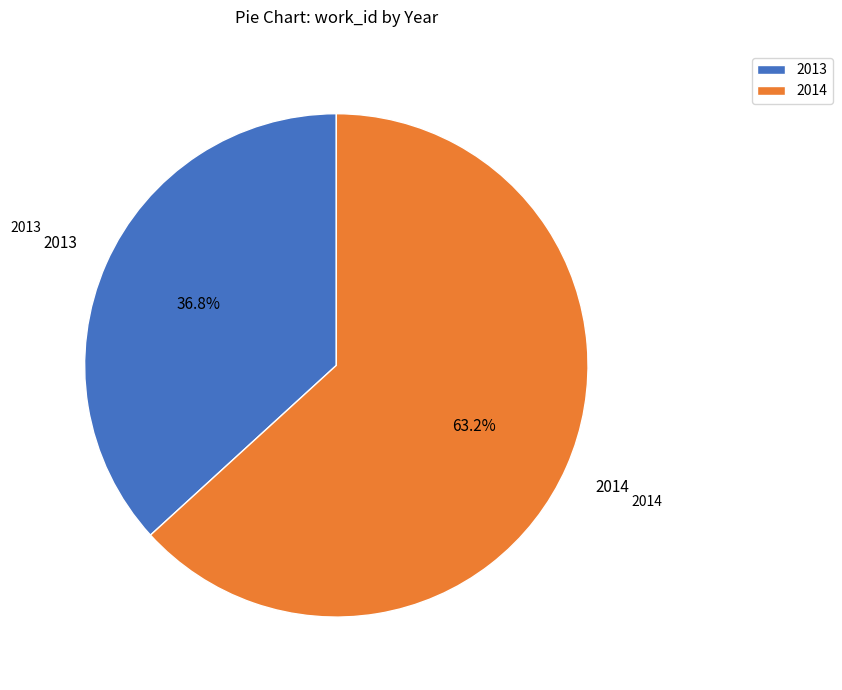

Which slice is the largest?

2014